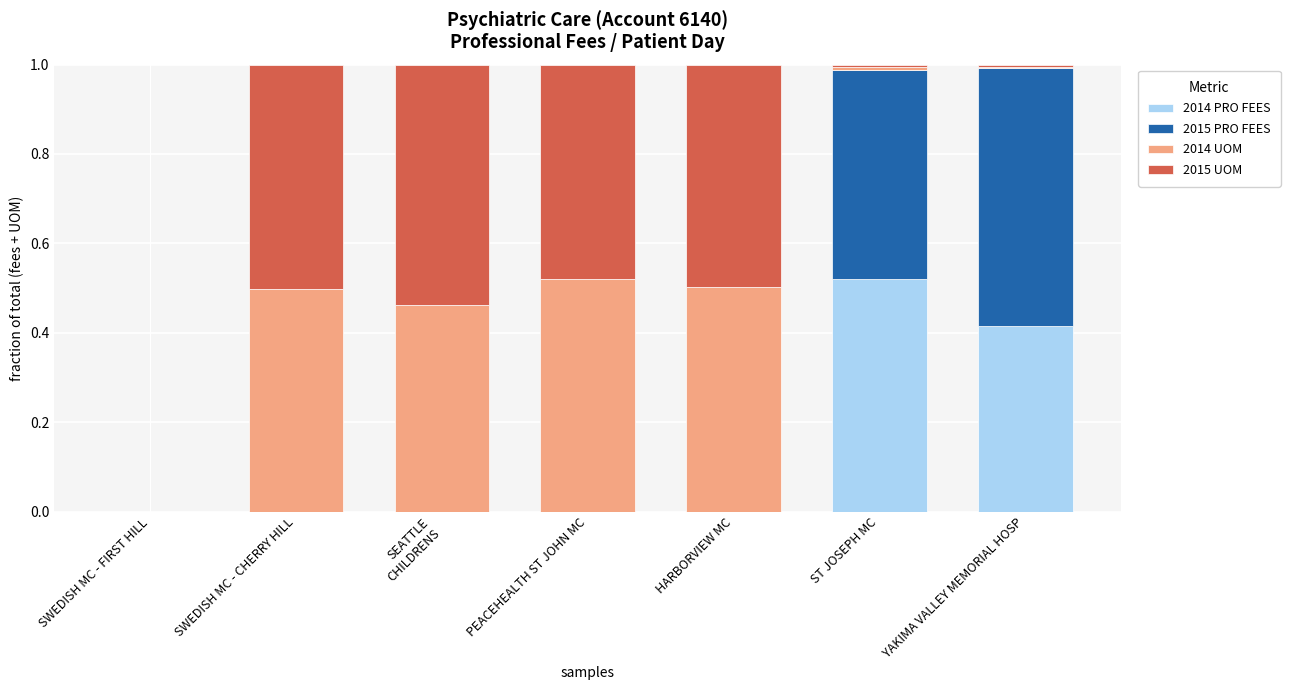

At which label does 2014 PRO FEES reach its peak?

ST JOSEPH MC